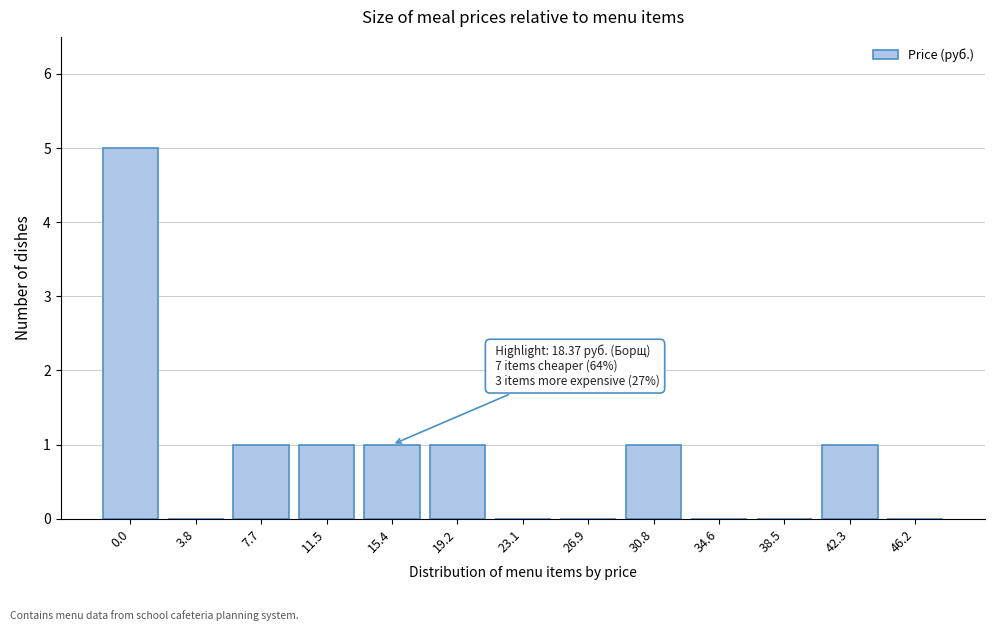

Reading left to right, list all the values displayed in this chart.

0.0=5	3.8=0	7.7=1	11.5=1	15.4=1	19.2=1	23.1=0	26.9=0	30.8=1	34.6=0	38.5=0	42.3=1	46.2=0